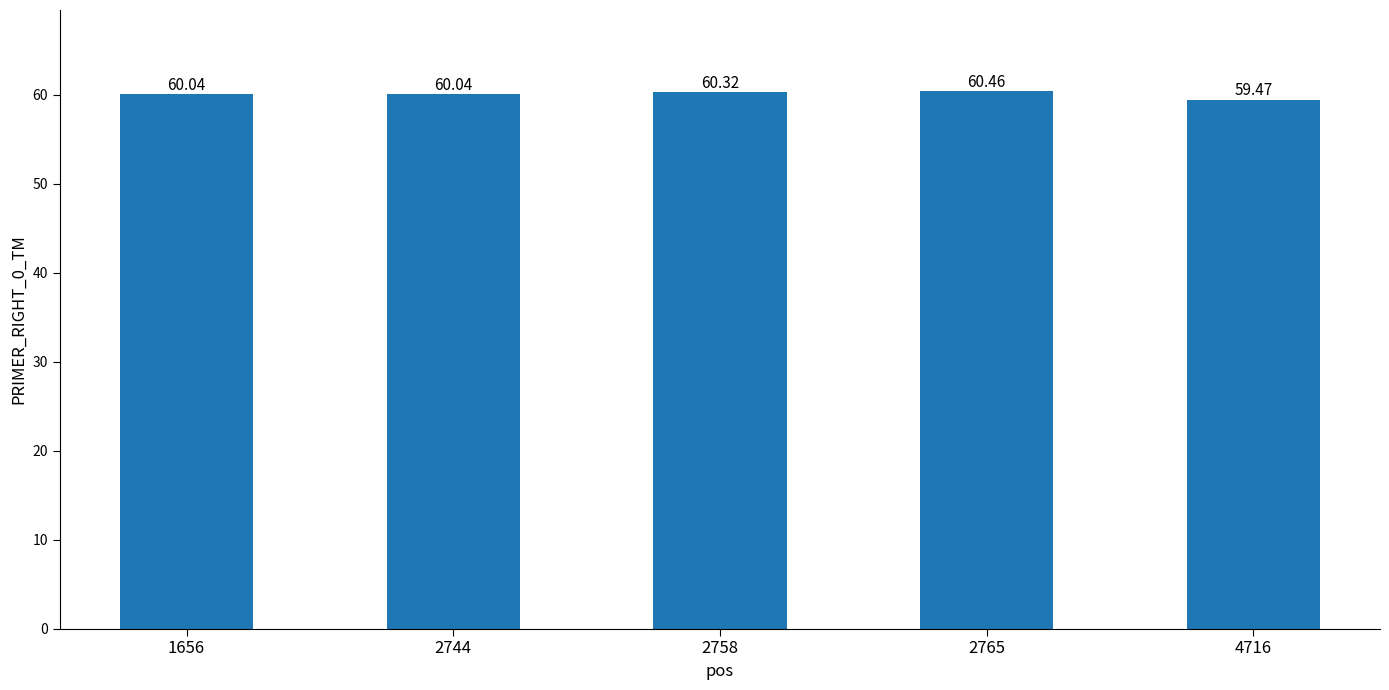

Between 4716 and 2765, which is larger?

2765